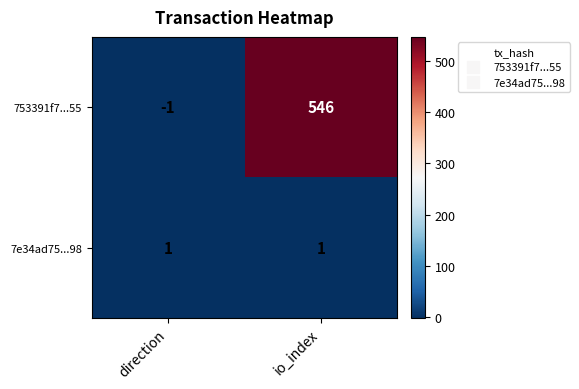

What is the difference between the highest and lowest values at io_index?

545